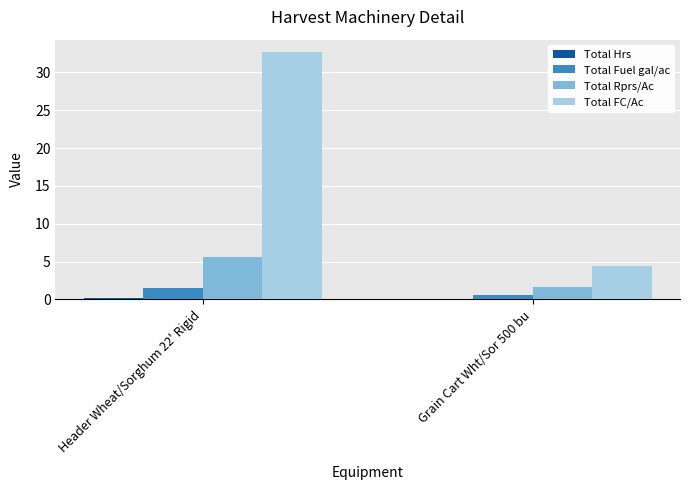

Does the chart contain stacked bars?

No